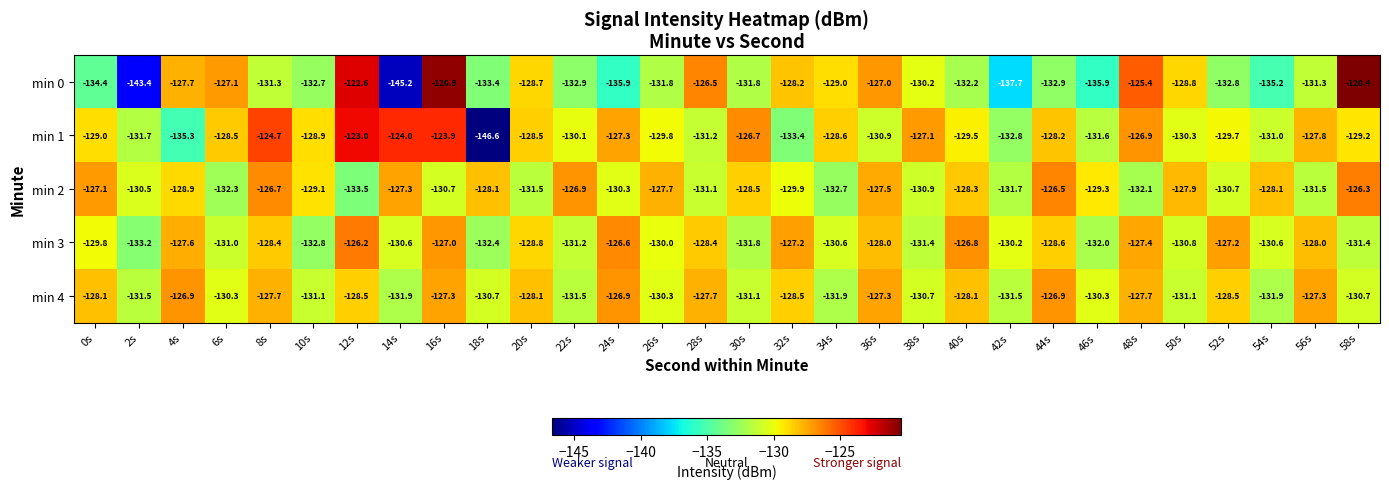

The min 0 series shows -51.2 at 6s. True or false?

False